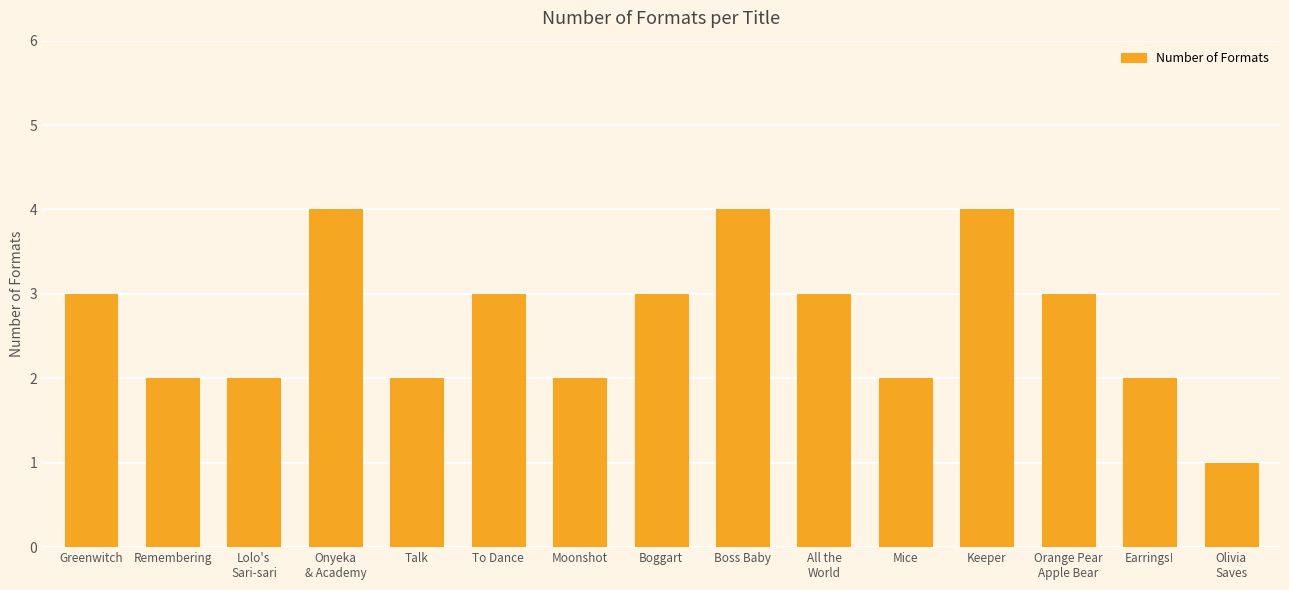

What is the maximum value shown in the chart?

4